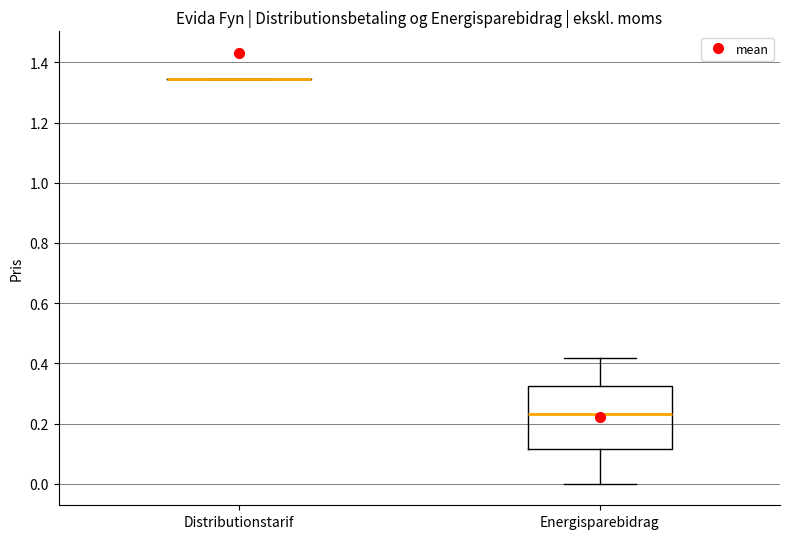

Which box is the tallest, from its lower edge to its upper edge?

Energisparebidrag